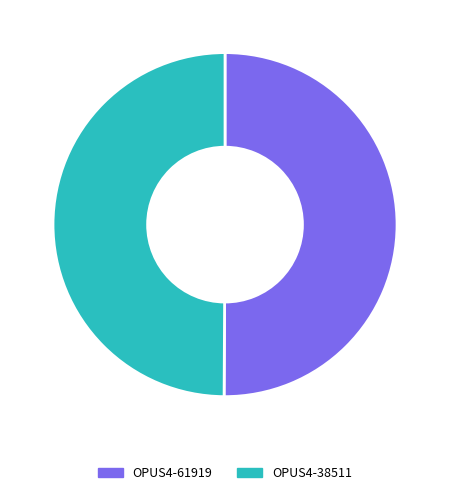

Is the sum of OPUS4-61919 and OPUS4-38511 greater than half?

Yes